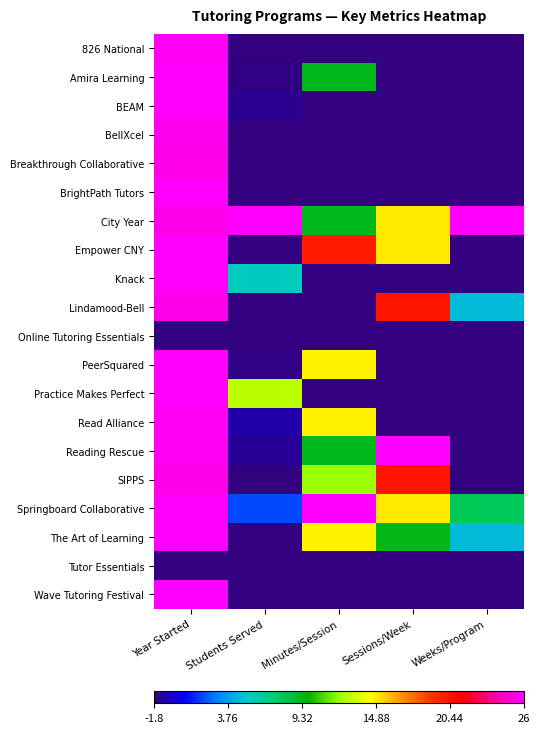

Reading left to right, extract all data points from this chart.

826 National: Year Started=25.8	Students Served=-1.8	Minutes/Session=-1.8	Sessions/Week=-1.8	Weeks/Program=-1.8
Amira Learning: Year Started=26.0	Students Served=-1.7	Minutes/Session=9.2	Sessions/Week=-1.8	Weeks/Program=-1.8
BEAM: Year Started=25.9	Students Served=-1.4	Minutes/Session=-1.8	Sessions/Week=-1.8	Weeks/Program=-1.8
BellXcel: Year Started=25.6	Students Served=-1.8	Minutes/Session=-1.8	Sessions/Week=-1.8	Weeks/Program=-1.8
Breakthrough Collaborative: Year Started=25.4	Students Served=-1.8	Minutes/Session=-1.8	Sessions/Week=-1.8	Weeks/Program=-1.8
BrightPath Tutors: Year Started=26.0	Students Served=-1.8	Minutes/Session=-1.8	Sessions/Week=-1.8	Weeks/Program=-1.8
City Year: Year Started=25.6	Students Served=26.0	Minutes/Session=9.2	Sessions/Week=14.9	Weeks/Program=26.0
Empower CNY: Year Started=26.0	Students Served=-1.8	Minutes/Session=20.1	Sessions/Week=14.9	Weeks/Program=-1.8
Knack: Year Started=25.9	Students Served=5.5	Minutes/Session=-1.8	Sessions/Week=-1.8	Weeks/Program=-1.8
Lindamood-Bell: Year Started=25.5	Students Served=-1.8	Minutes/Session=-1.8	Sessions/Week=20.4	Weeks/Program=4.6
Online Tutoring Essentials: Year Started=-1.8	Students Served=-1.8	Minutes/Session=-1.8	Sessions/Week=-1.8	Weeks/Program=-1.8
PeerSquared: Year Started=26.0	Students Served=-1.7	Minutes/Session=14.7	Sessions/Week=-1.8	Weeks/Program=-1.8
Practice Makes Perfect: Year Started=25.9	Students Served=12.8	Minutes/Session=-1.8	Sessions/Week=-1.8	Weeks/Program=-1.8
Read Alliance: Year Started=25.7	Students Served=-1.0	Minutes/Session=14.7	Sessions/Week=-1.8	Weeks/Program=-1.8
Reading Rescue: Year Started=25.6	Students Served=-1.4	Minutes/Session=9.2	Sessions/Week=26.0	Weeks/Program=-1.8
SIPPS: Year Started=25.4	Students Served=-1.8	Minutes/Session=12.1	Sessions/Week=20.4	Weeks/Program=-1.8
Springboard Collaborative: Year Started=25.9	Students Served=1.9	Minutes/Session=26.0	Sessions/Week=14.9	Weeks/Program=7.8
The Art of Learning: Year Started=26.0	Students Served=-1.8	Minutes/Session=14.7	Sessions/Week=9.3	Weeks/Program=4.6
Tutor Essentials: Year Started=-1.8	Students Served=-1.8	Minutes/Session=-1.8	Sessions/Week=-1.8	Weeks/Program=-1.8
Wave Tutoring Festival: Year Started=26.0	Students Served=-1.8	Minutes/Session=-1.8	Sessions/Week=-1.8	Weeks/Program=-1.8